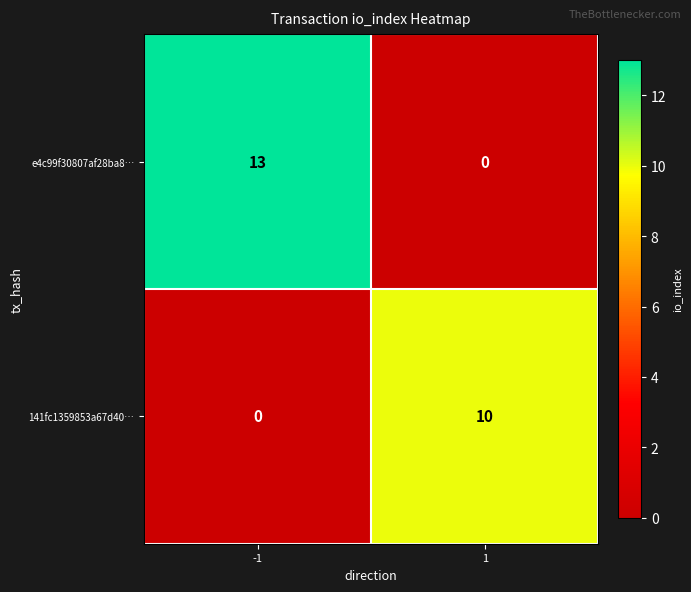

Which series changed the most between -1 and 1?

e4c99f30807af28ba8…